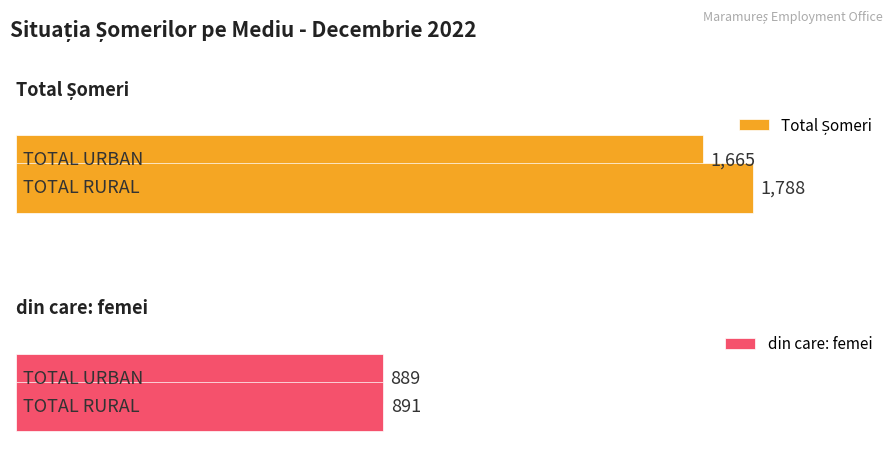

What is the lowest value of the din care: femei series?

889